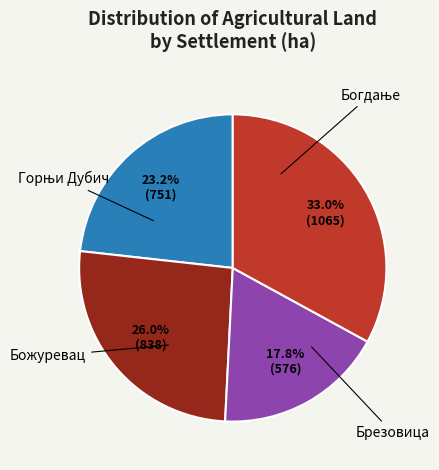

Does any single category account for the majority?

No